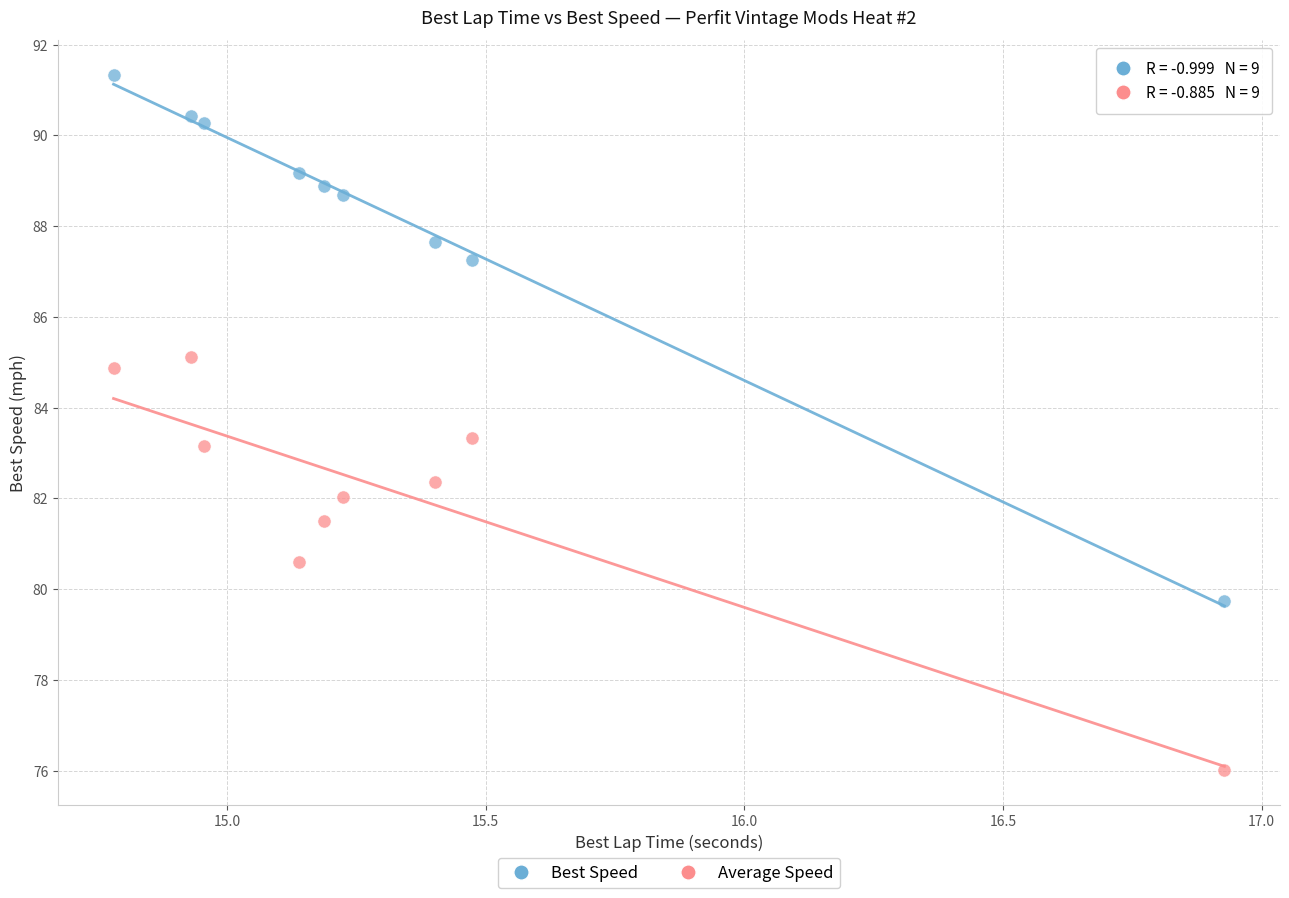

Across all data points, what is the range of Y values (max minus min)?

15.3